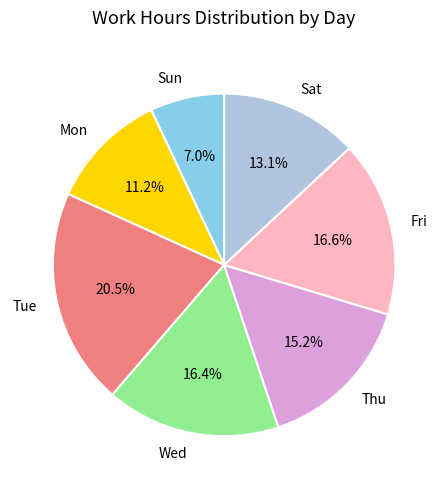

What is the total percentage of Sun and Mon?

18.2%